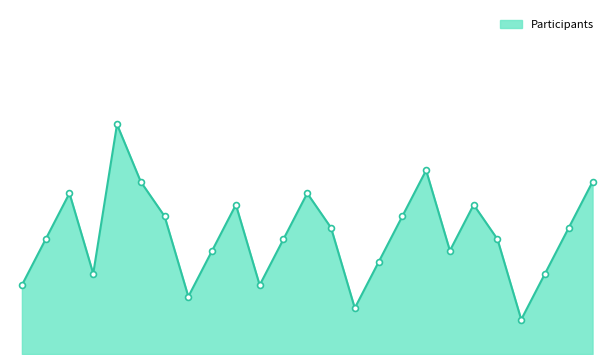

How many lines are shown in the chart?

1